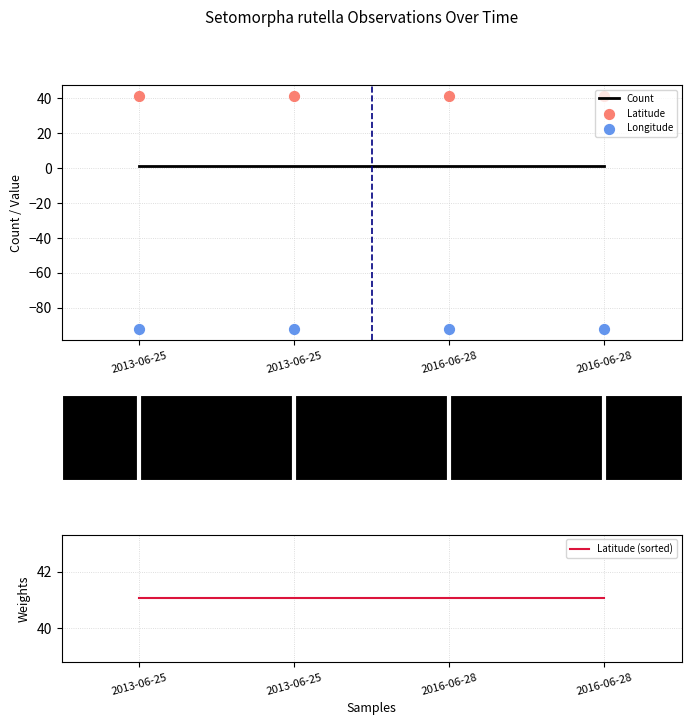

What are all the series names shown in the legend?

Count, Latitude, Longitude, Latitude (sorted)